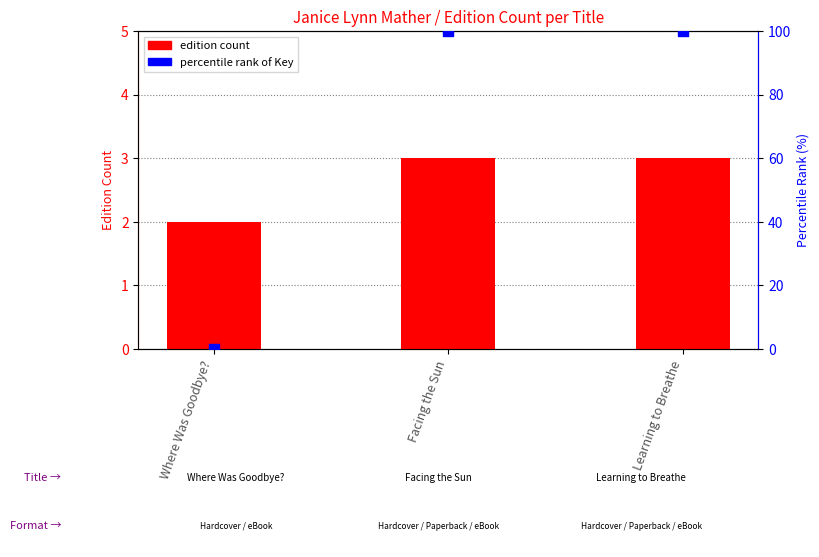

Which series reaches the maximum Y coordinate?

percentile rank of Key